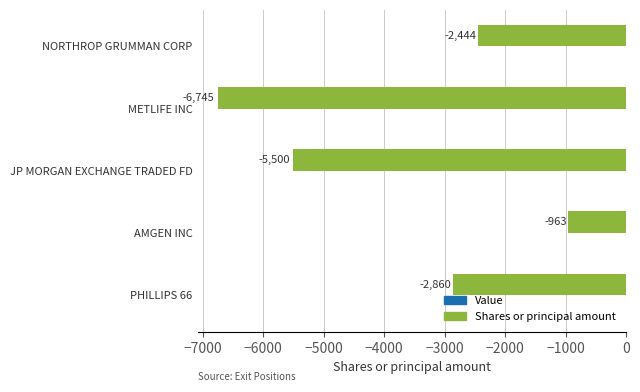

Reading bottom to top, list all the values displayed in this chart.

-2860	-963	-5500	-6745	-2444